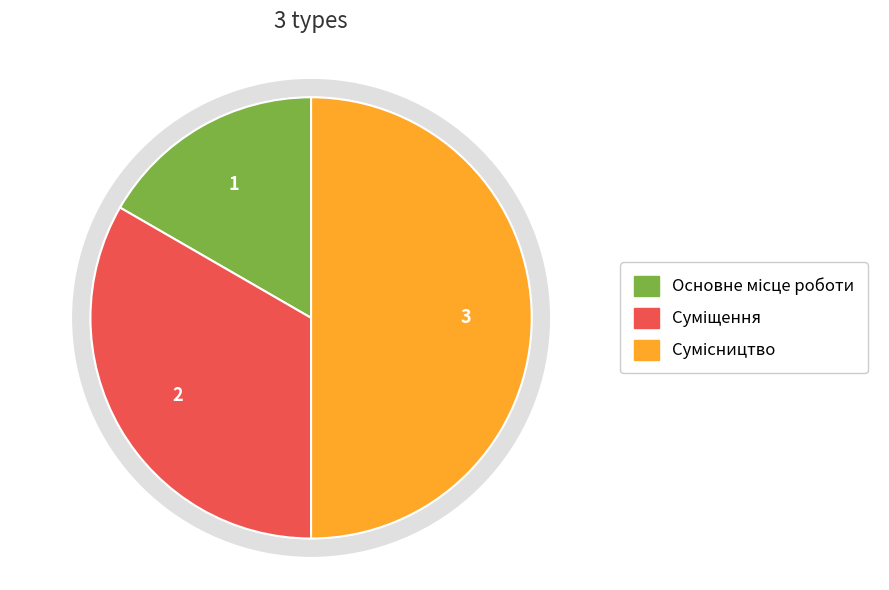

Is the sum of Сумісництво and Основне місце роботи greater than half?

Yes